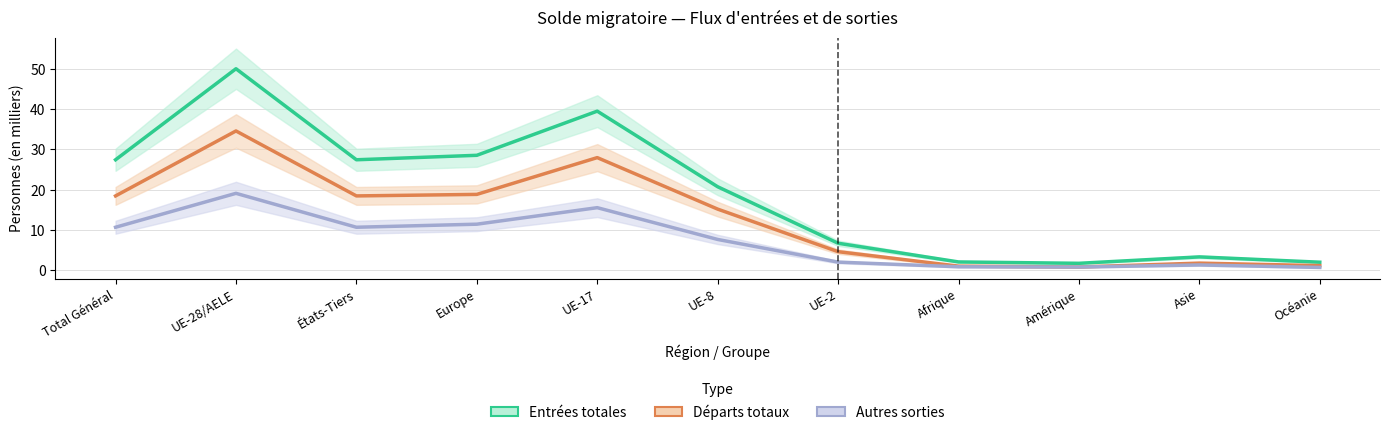

Does the chart display data point markers on the line(s)?

No